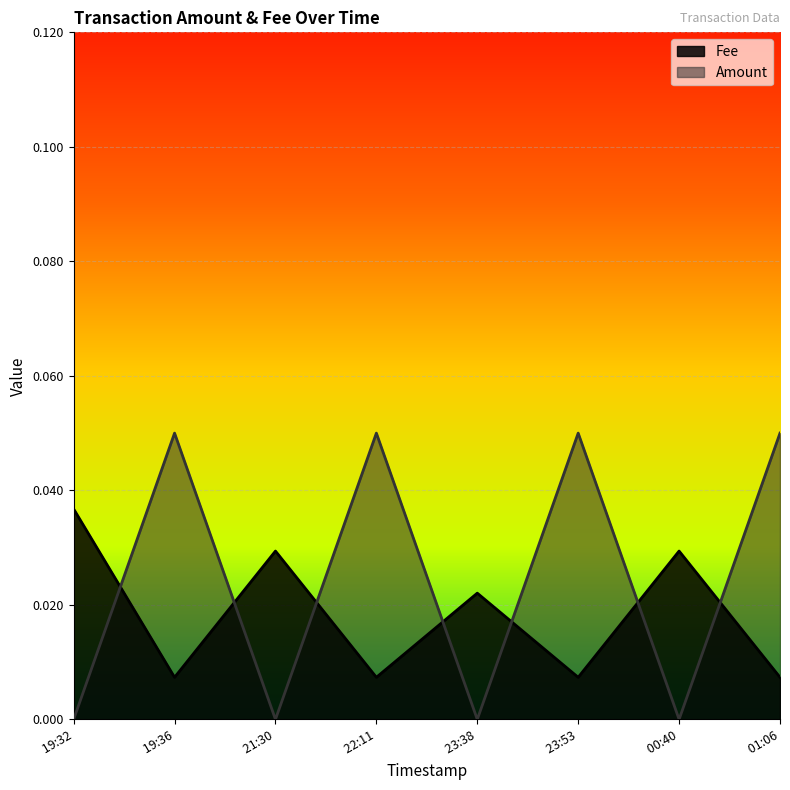

How many values in Amount are above zero?

4